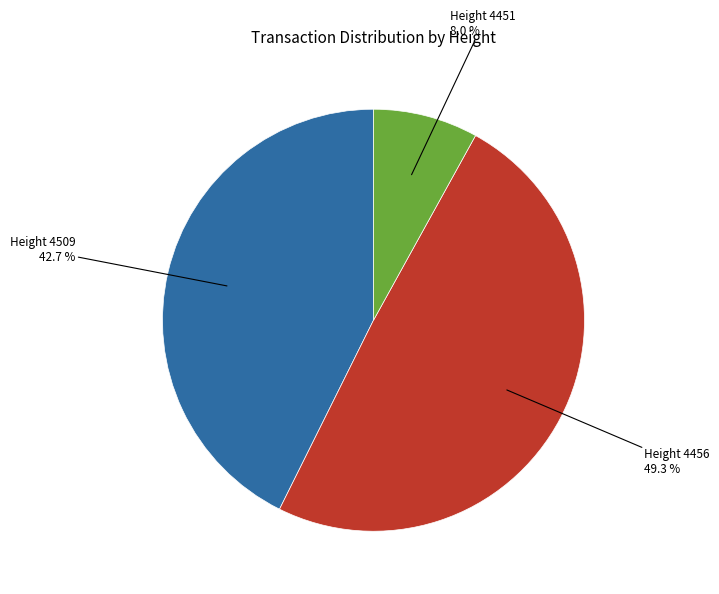

Is there a majority slice in this chart?

No